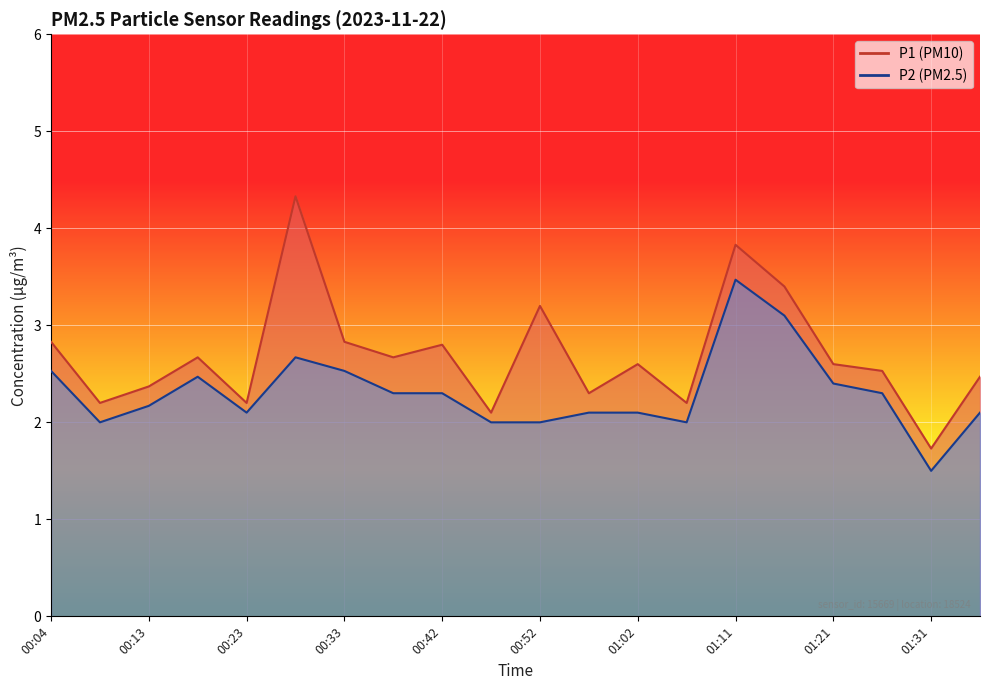

Which series has the largest total across all categories?

P1